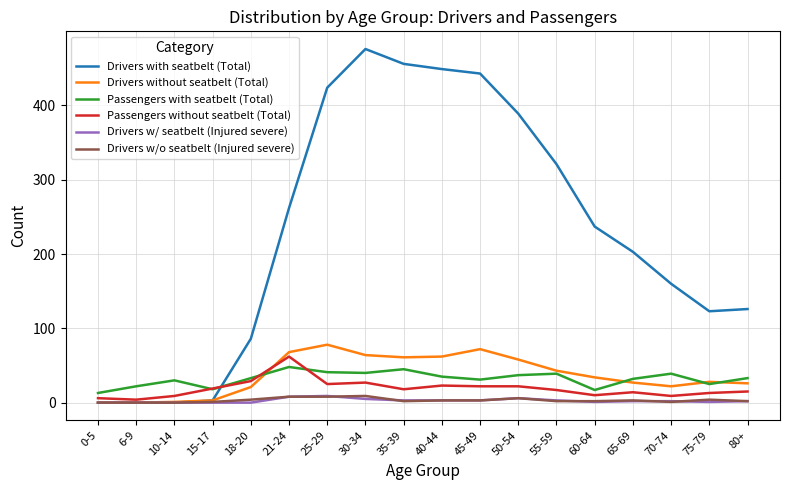

Which series has the largest total across all categories?

Drivers with seatbelt (Total)